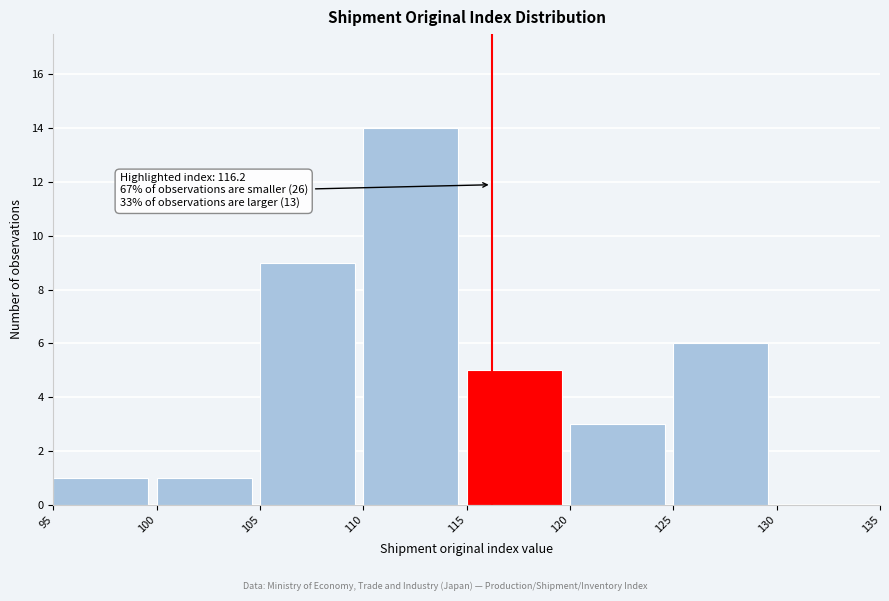

Which range on the x-axis has the tallest bar?

110 to 115